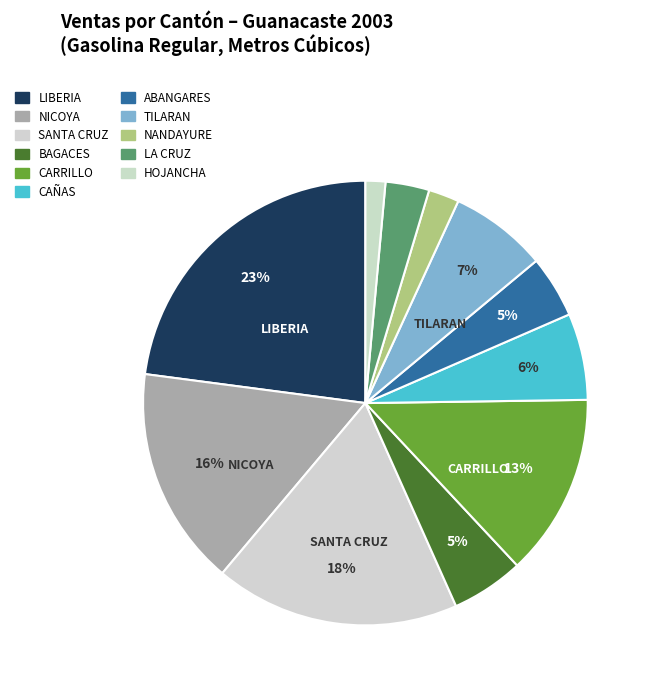

How many segments does this pie chart have?

11